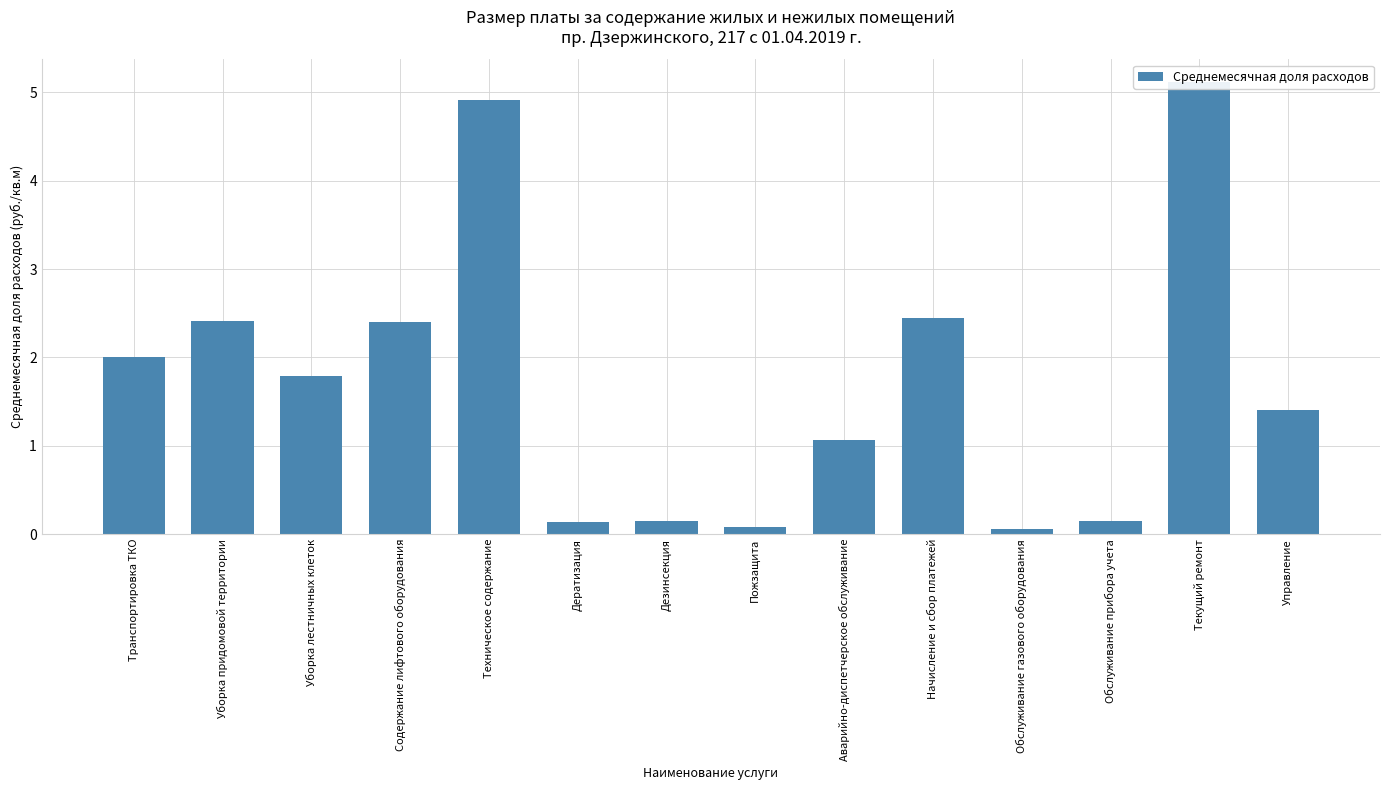

Is it true that the value at Обслуживание прибора учета is 0.0?

False